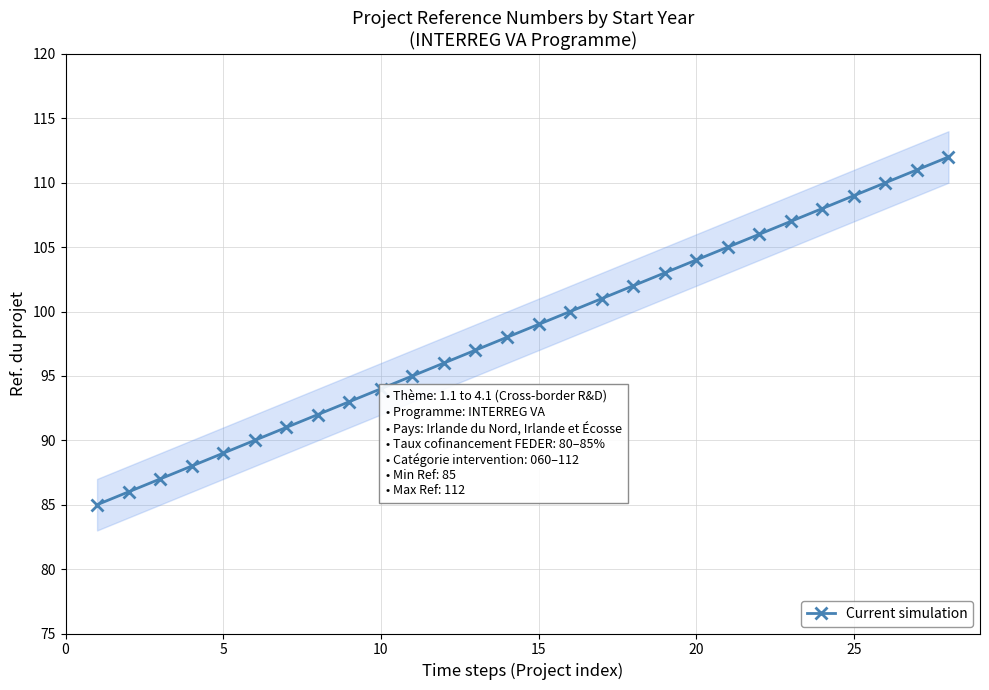

Reading left to right, what are all the values shown in this chart?

85	86	87	88	89	90	91	92	93	94	95	96	97	98	99	100	101	102	103	104	105	106	107	108	109	110	111	112